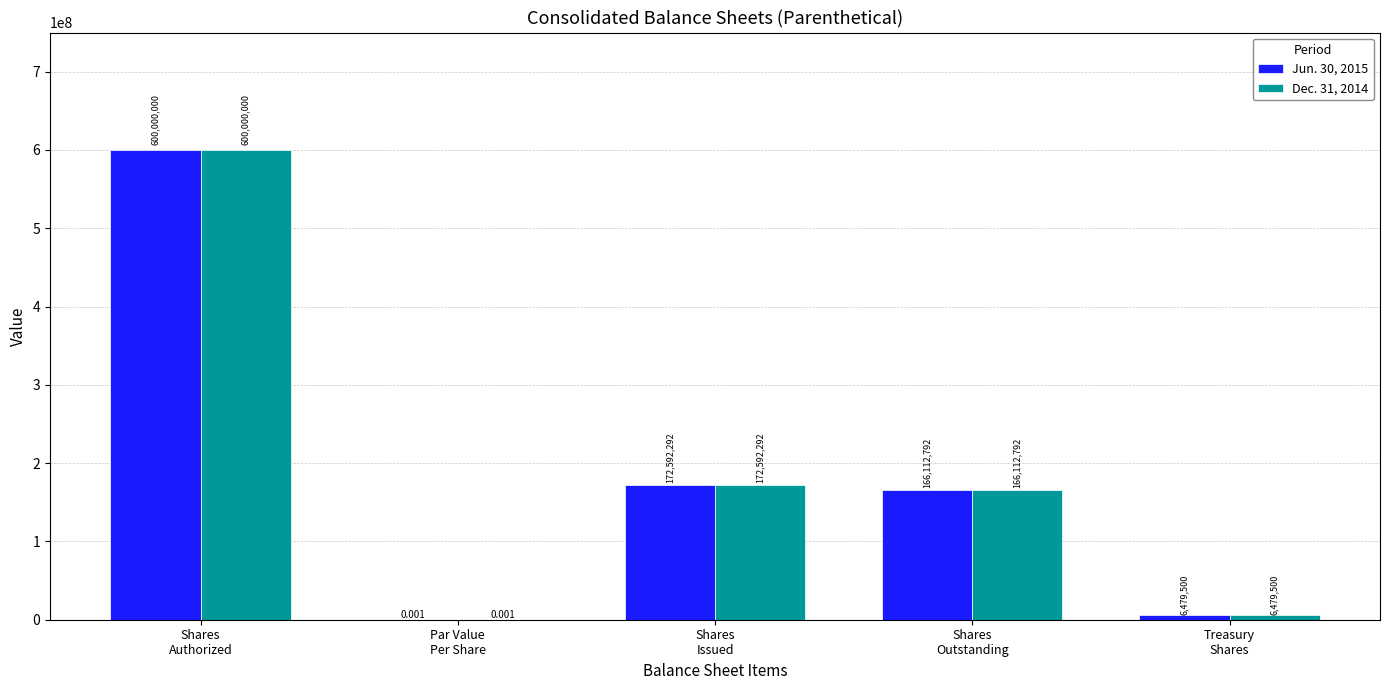

The Dec. 31, 2014 series shows 6479500.0 at Treasury
Shares. True or false?

True